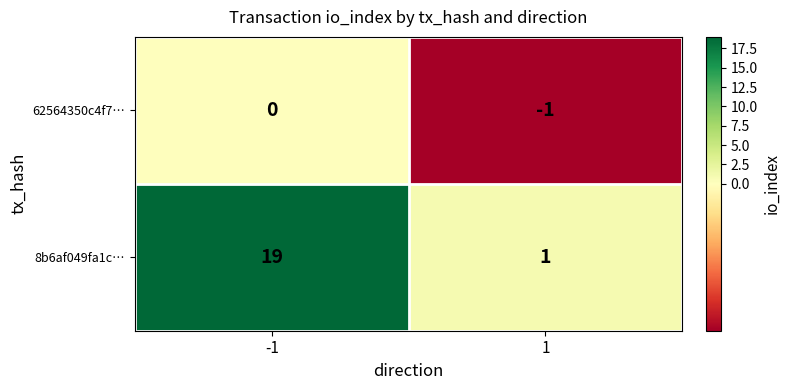

Which series has the widest spread of values?

8b6af049fa1c…